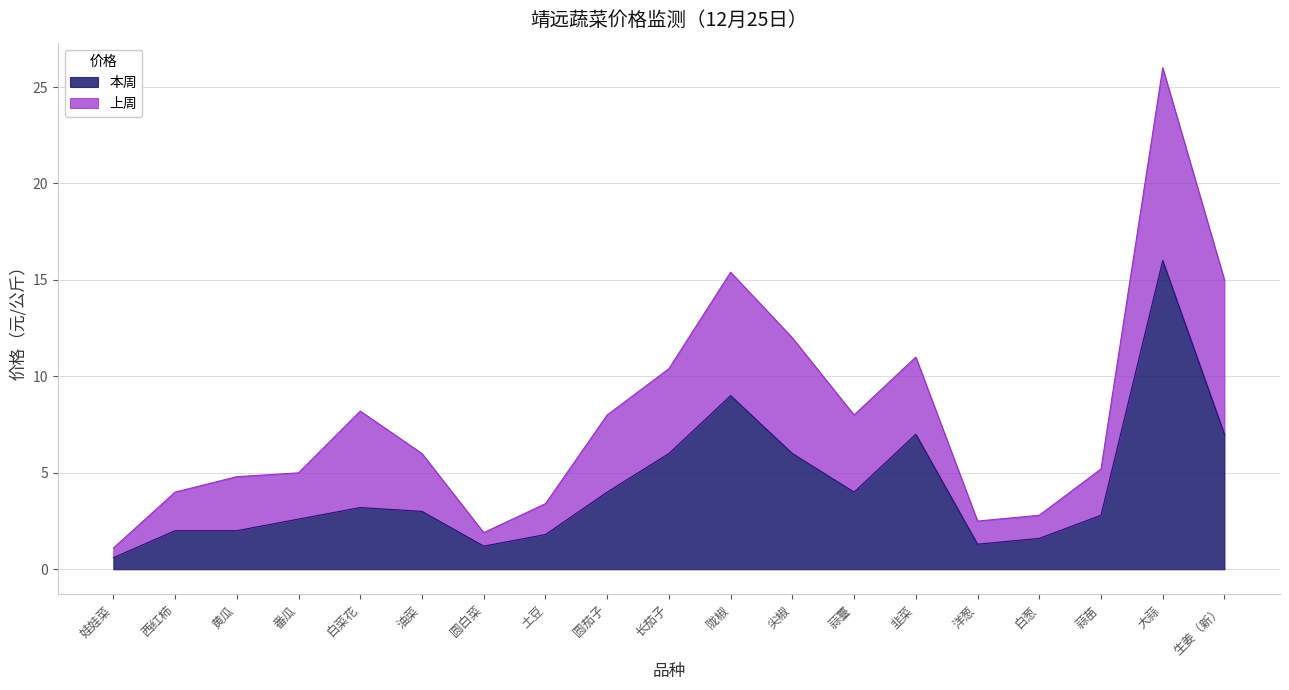

What is the minimum value shown in the chart?

0.6